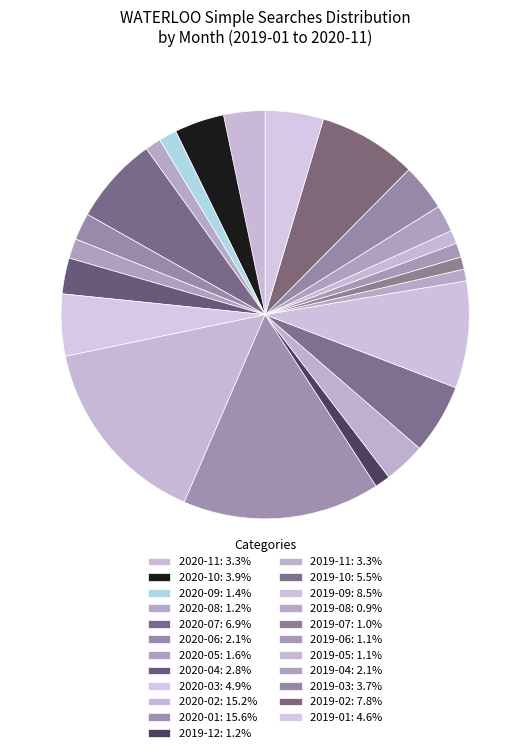

Count the number of slices in the pie.

23